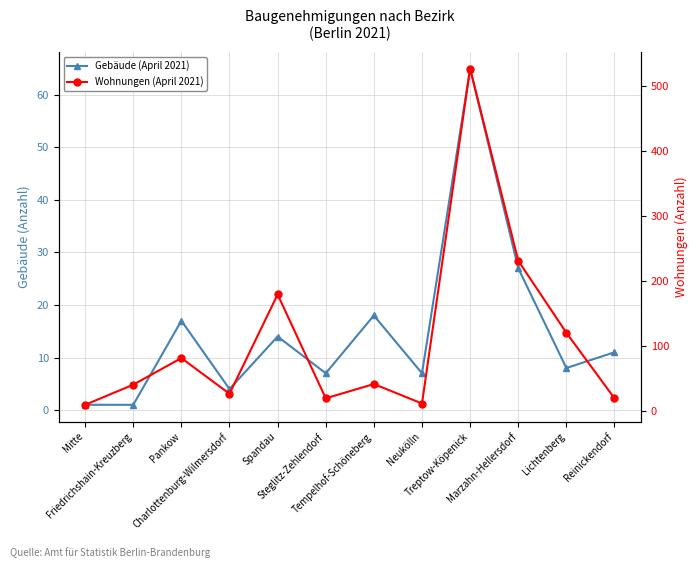

What is the total value across all series at Steglitz-Zehlendorf?

26